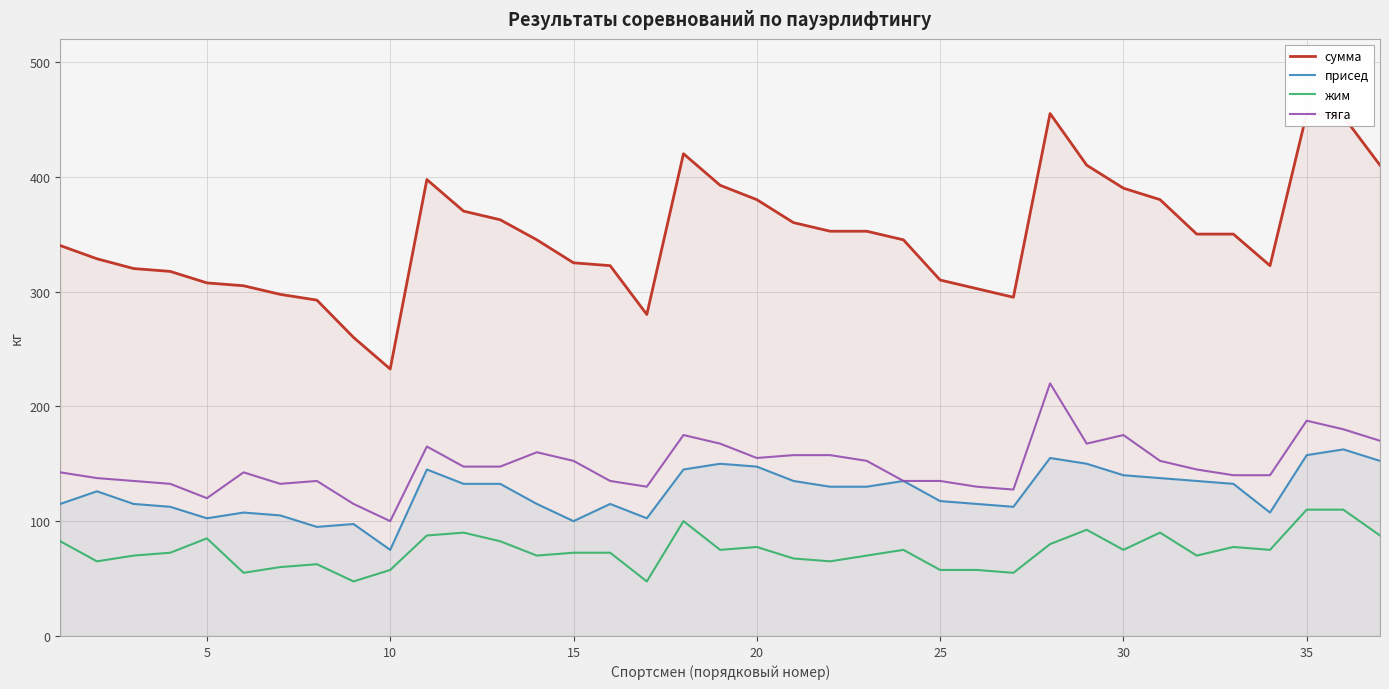

True or false: жим and тяга intersect in this chart.

False